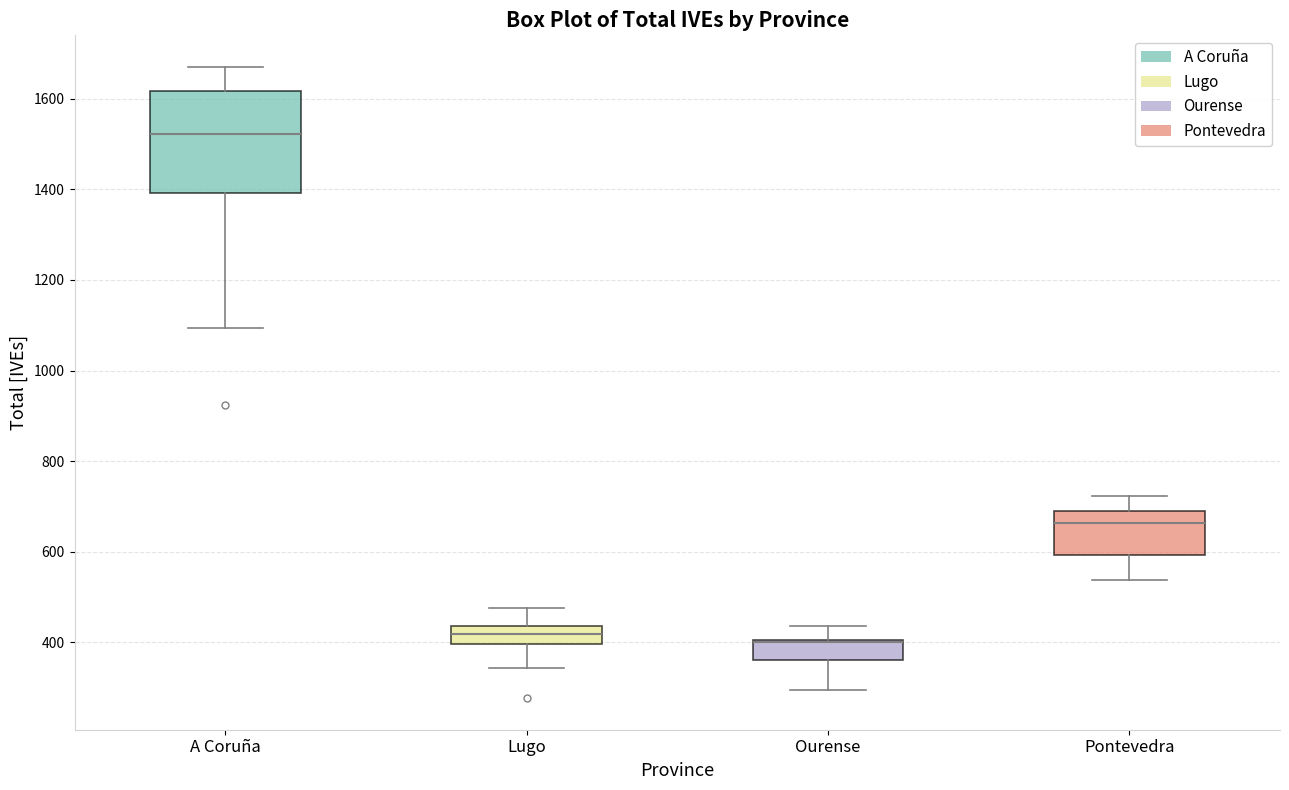

Reading left to right, transcribe this box plot: for each box, give where its median line is, the range the box spans, and where its two whiskers end, as read against the y-axis. The values are not printed on the chart, so give them approximately, as read against the axis.

A Coruña: median 1520, box 1400 to 1620, whiskers 1100 to 1680
Lugo: median 420, box 400 to 440, whiskers 340 to 480
Ourense: median 400 (drawn on the box's upper edge), box 360 to 400, whiskers 300 to 440
Pontevedra: median 660, box 600 to 680, whiskers 540 to 720